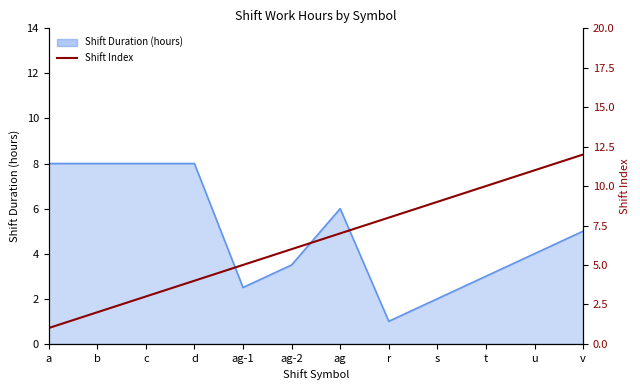

Read the value at ag, to the nearest 5.

5